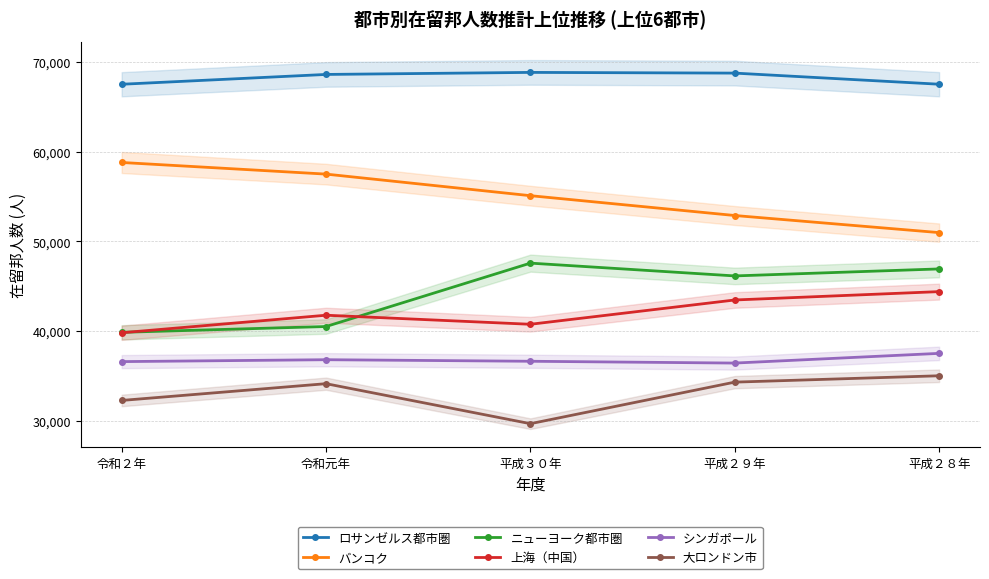

What is the total value across all series at 平成３０年?

278505